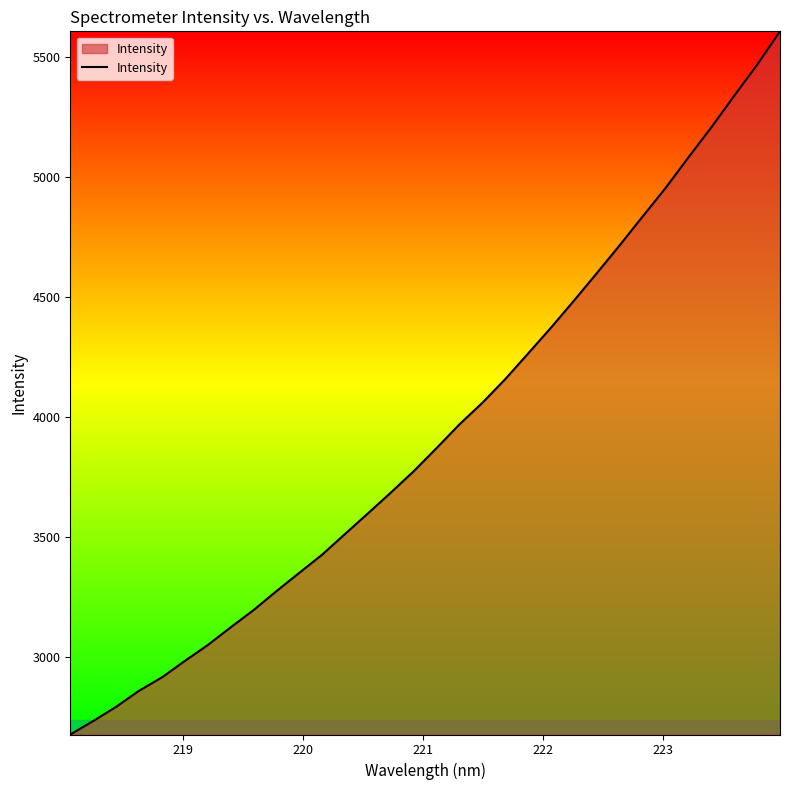

What is the maximum value shown in the chart?

5604.8